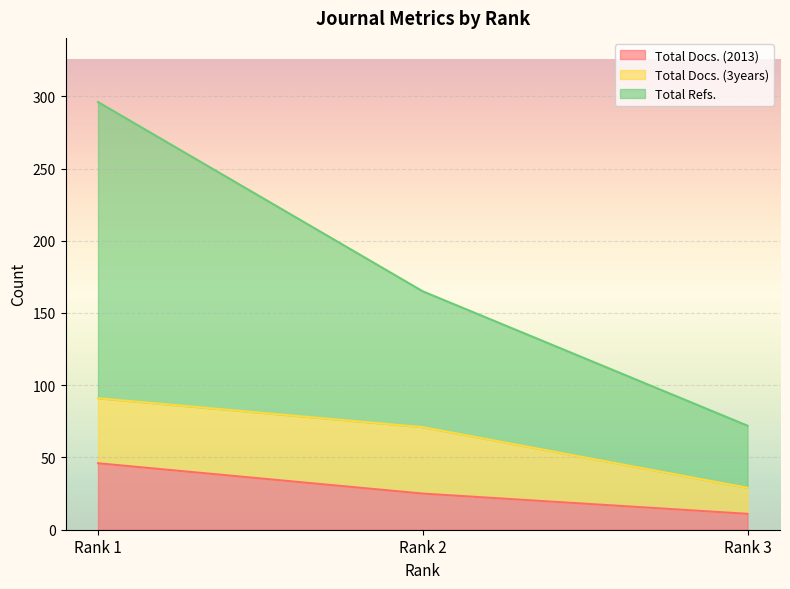

What is the sum of all Total Refs. values?

533